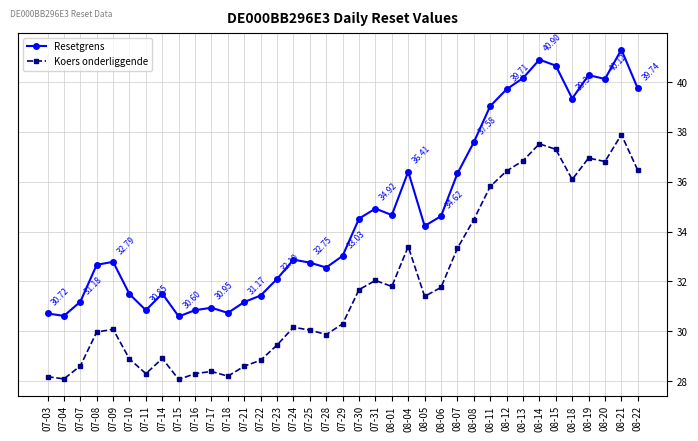

What is the sum of the Koers onderliggende values at 07-23 and 08-13?

66.3